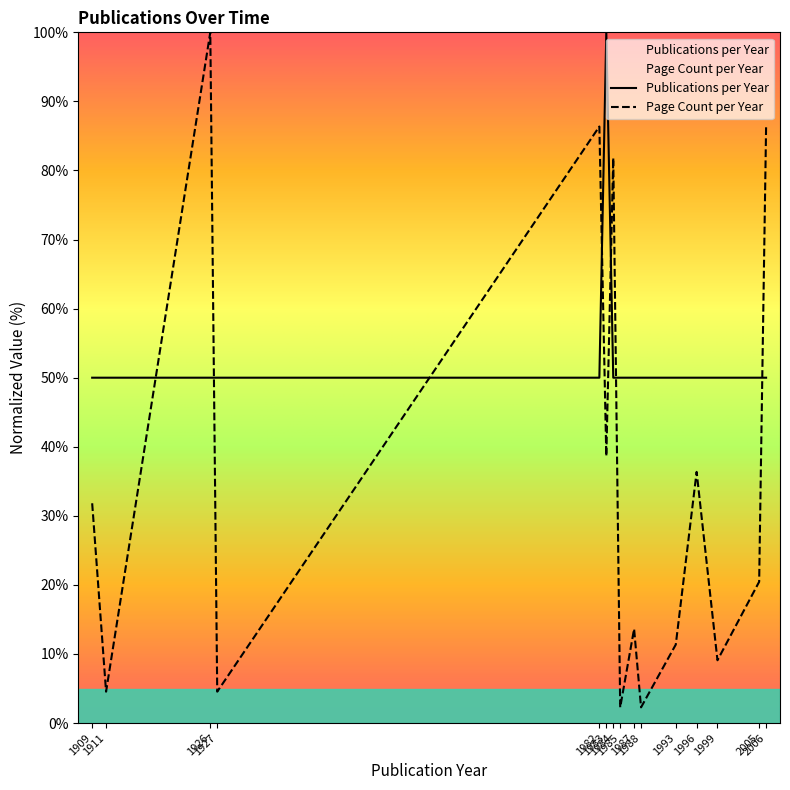

List the series in order of their overall mean, highest first.

Publications per Year, Page Count per Year